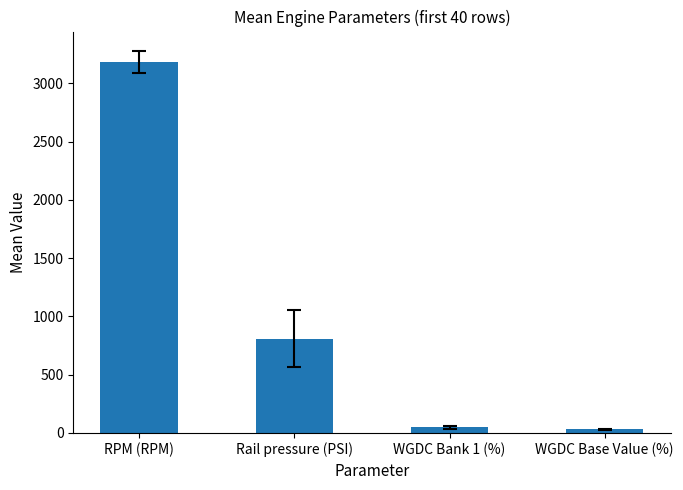

What is the sum of the values at RPM (RPM) and WGDC Base Value (%)?

3217.1